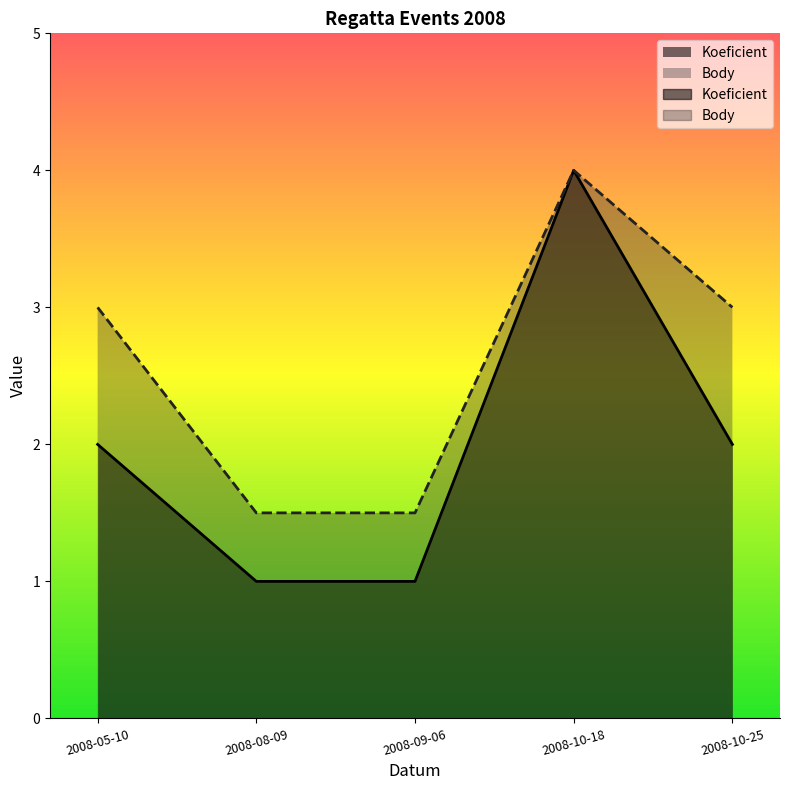

What is the lowest value of the Body series?

1.5